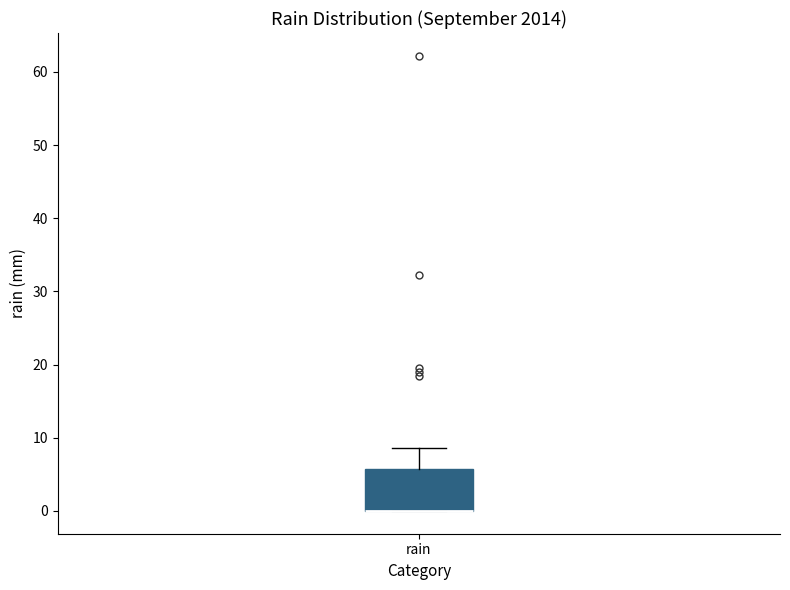

Where does the upper whisker of the box for rain end on the y-axis? The values are not printed on the chart, so give them approximately, as read against the axis.

9